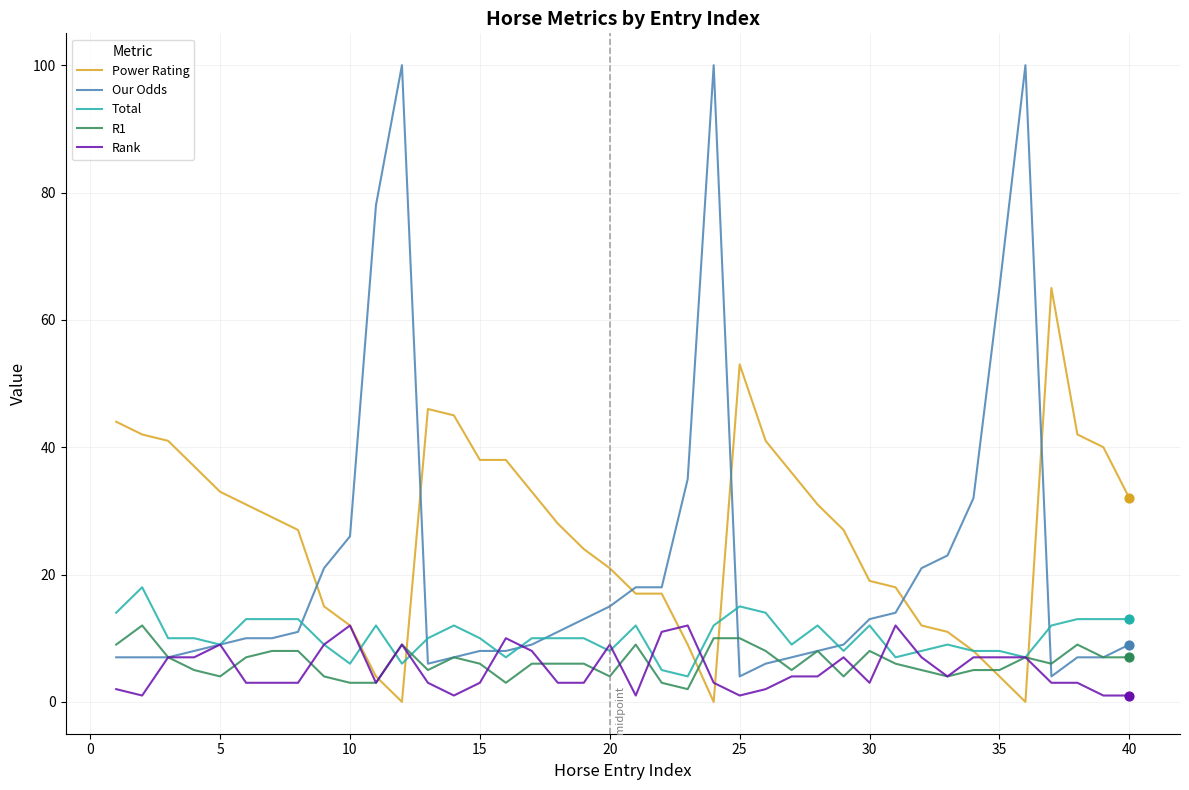

Which series has the largest total across all categories?

Power Rating